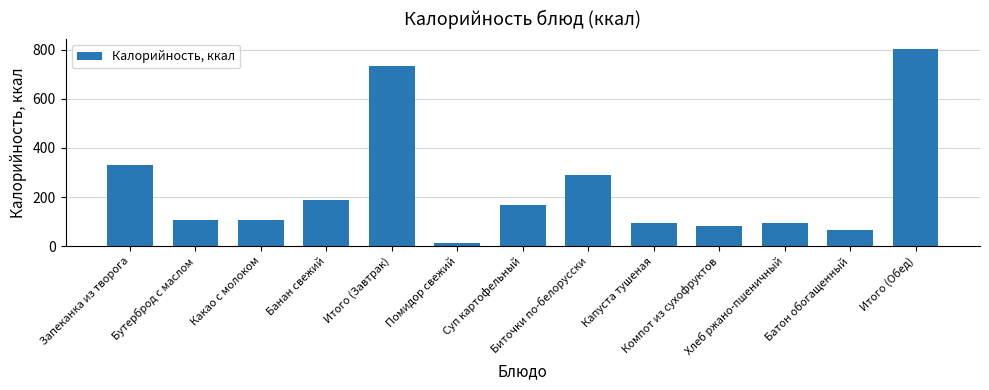

What is the sum of all values?

3080.0